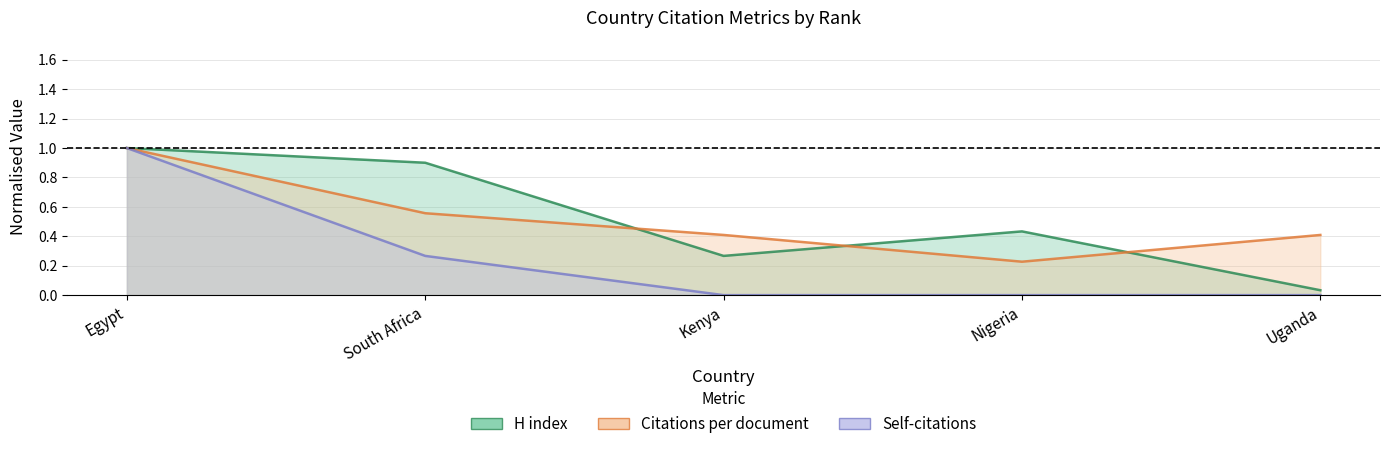

Which category has the lowest value in the Citations per document series?

Nigeria